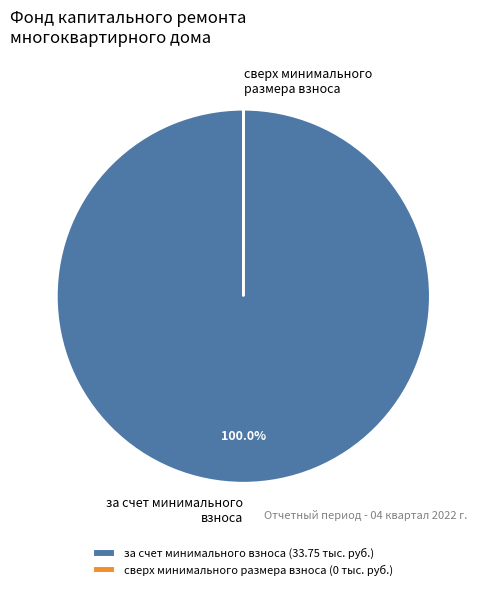

What is the largest slice in the pie chart?

за счет минимального взноса